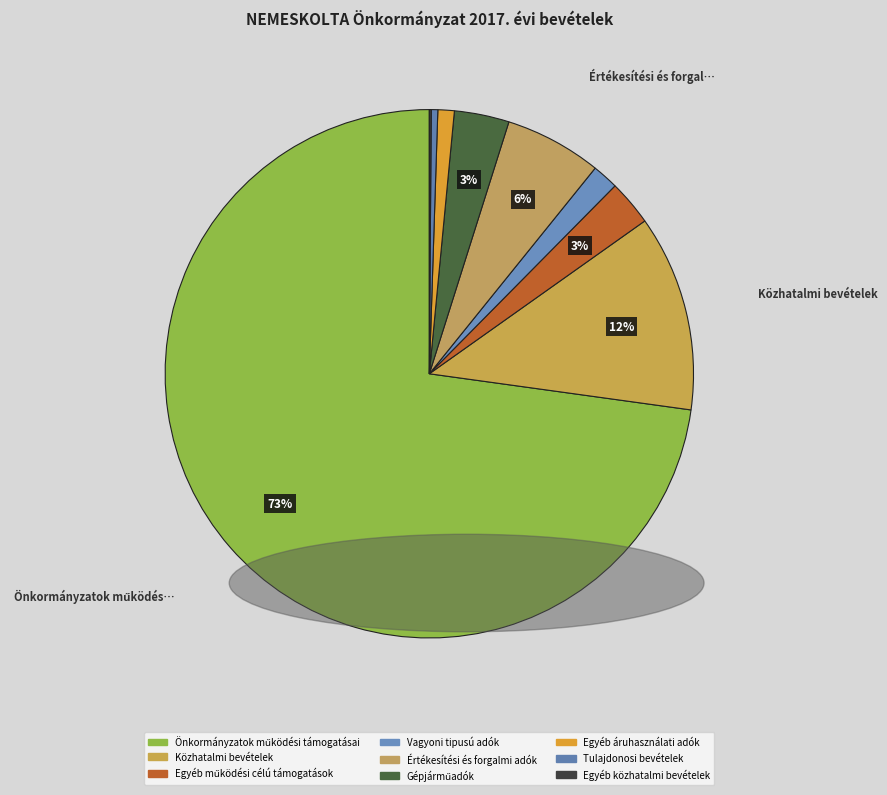

What is the change in value from Önkormányzatok működési támogatásai to Gépjárműadók?

-18115